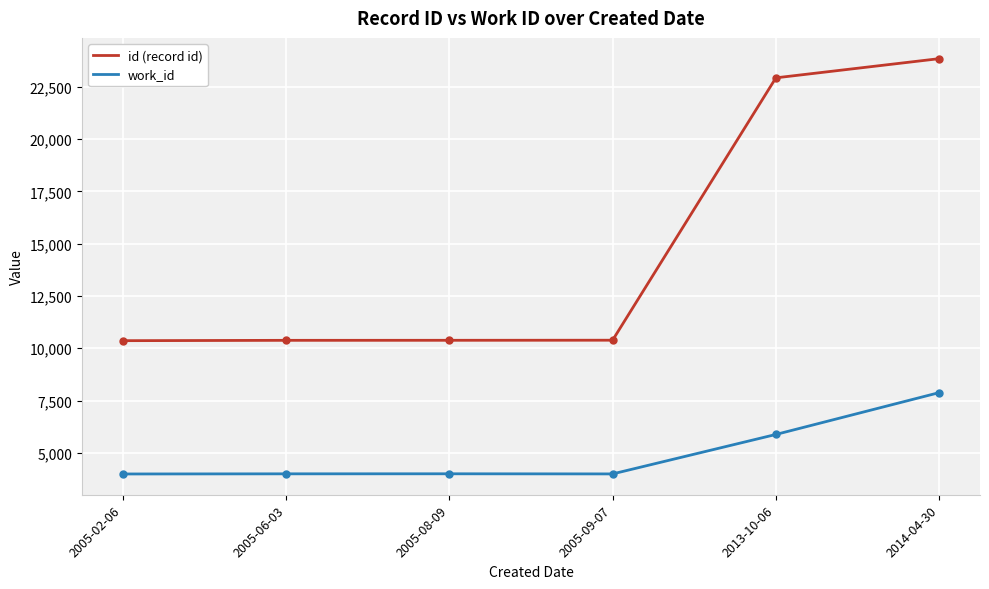

Which series has the largest range (max minus min)?

id (record id)